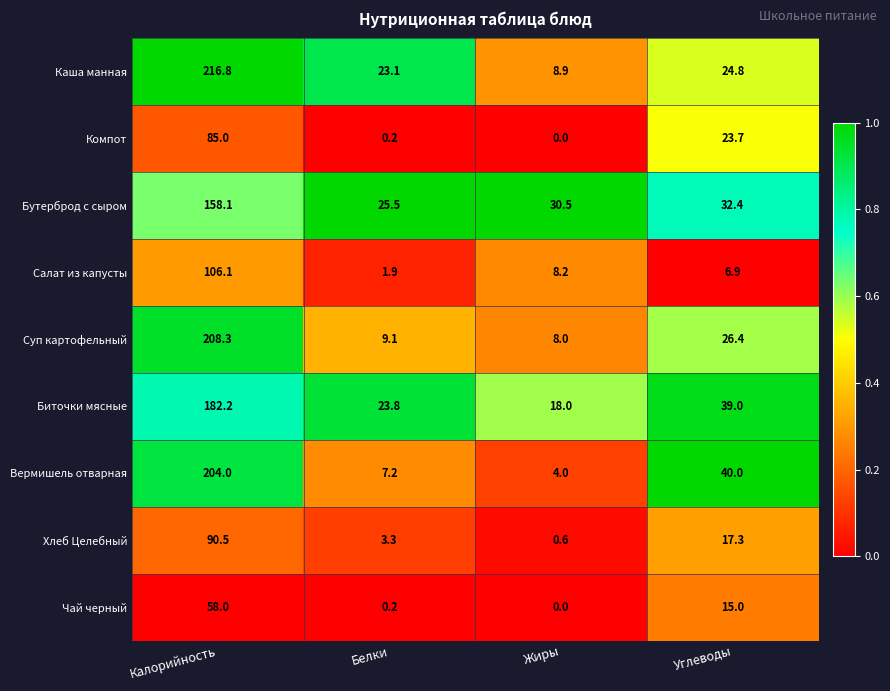

What is the difference between the Чай черный values at Углеводы and Жиры?

15.0